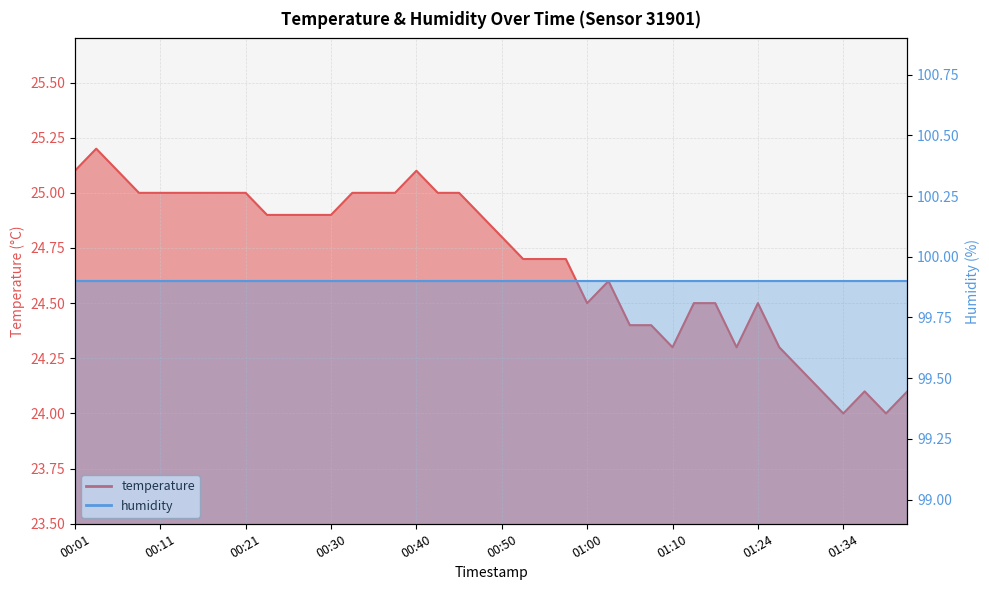

List the labels in order of value, smallest first.

01:34, 01:39, 01:31, 01:36, 01:41, 01:29, 01:10, 01:21, 01:26, 01:05, 01:08, 01:00, 01:13, 01:18, 01:24, 01:03, 00:53, 00:55, 00:58, 00:50, 00:23, 00:26, 00:28, 00:30, 00:48, 00:08, 00:11, 00:13, 00:16, 00:18, 00:21, 00:33, 00:35, 00:38, 00:43, 00:45, 00:01, 00:06, 00:40, 00:03